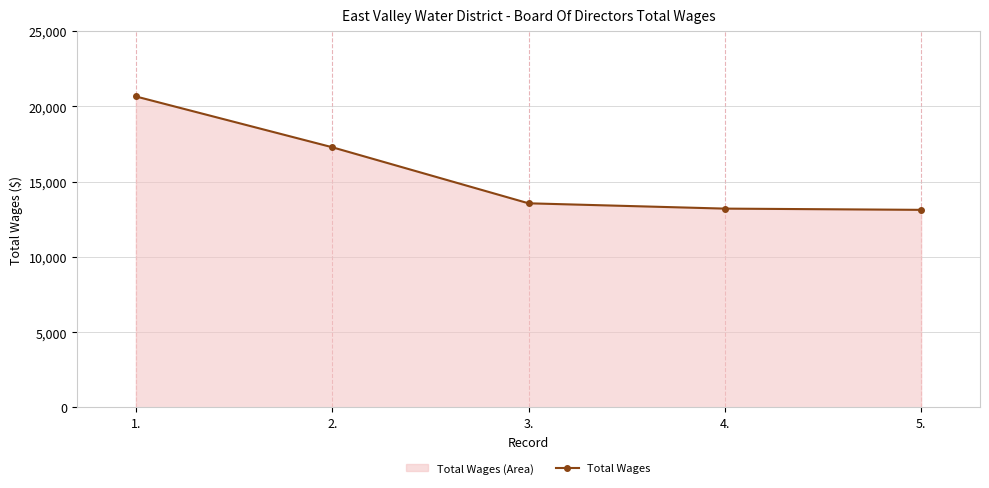

Which label corresponds to the largest value in the chart?

1.